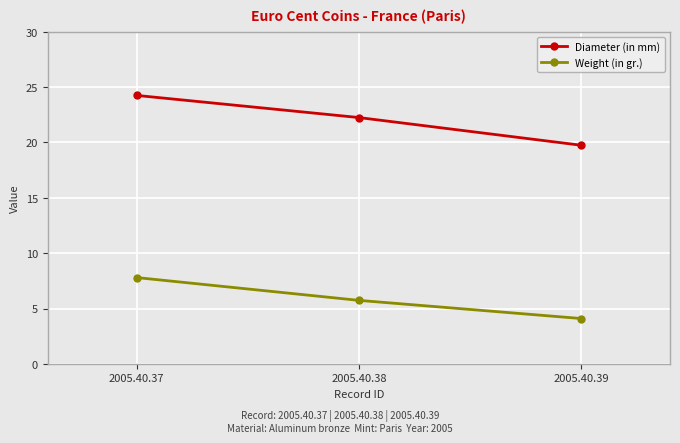

What is the value of the Weight (in gr.) point at the 2nd from the left?

5.7